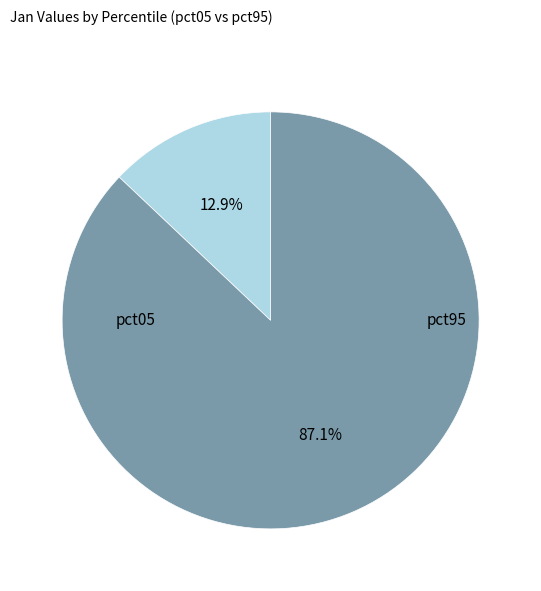

Is there a majority slice in this chart?

Yes